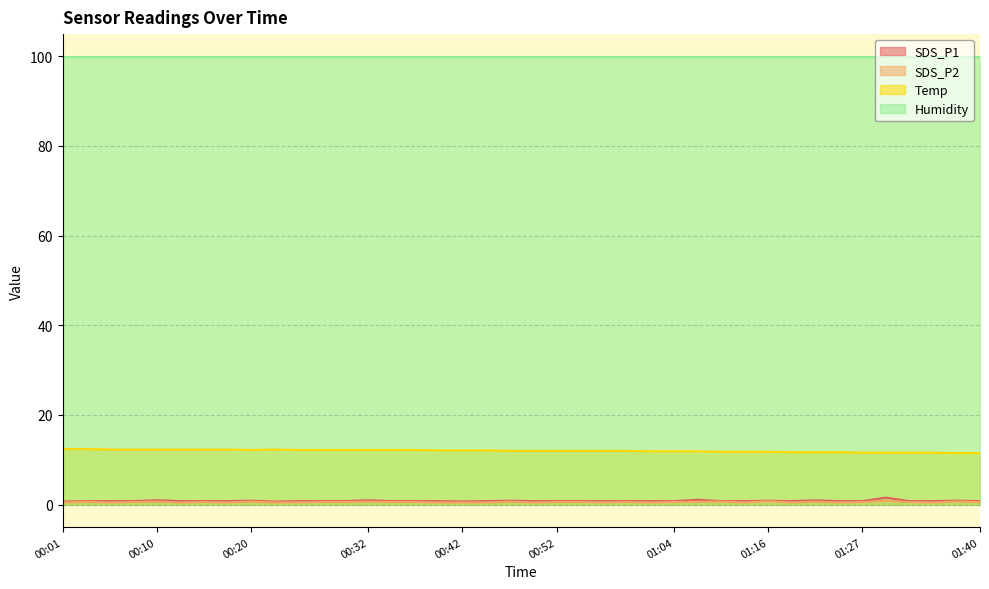

At which category does Temp reach its first local valley?

00:20